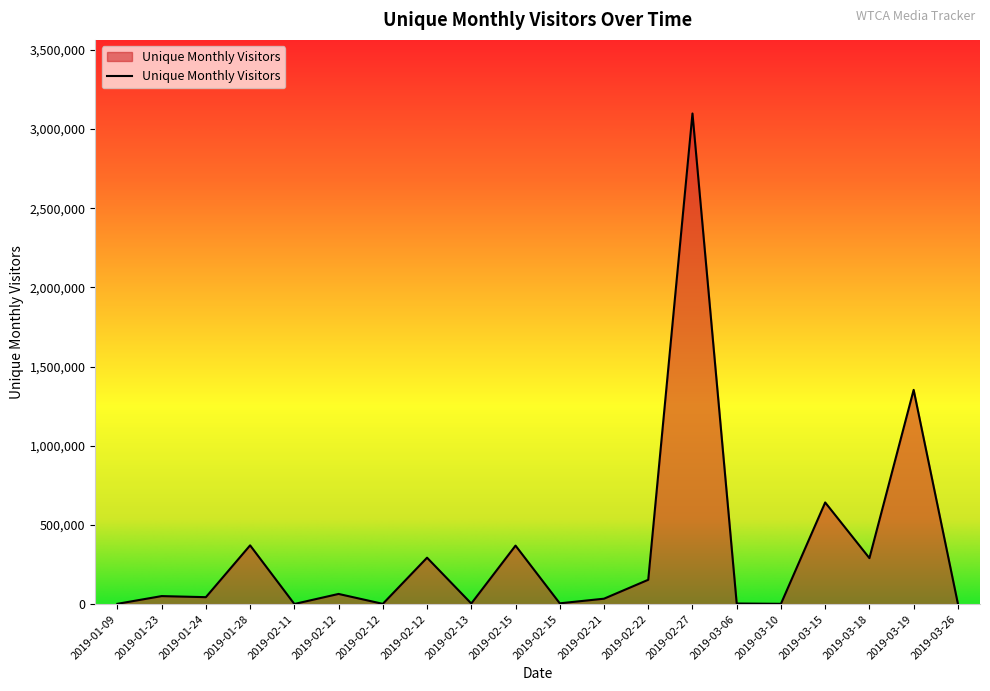

Is it true that the value at 2019-02-15 is 369325?

True